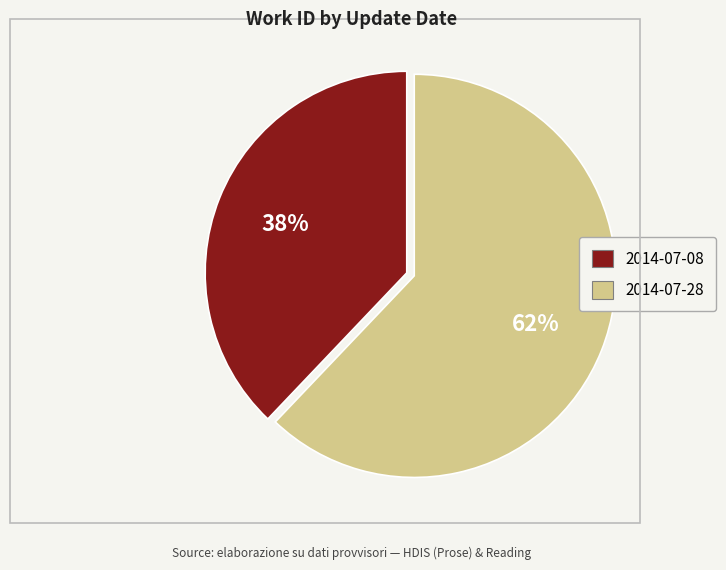

To the nearest percent, what is the average slice percentage?

50%